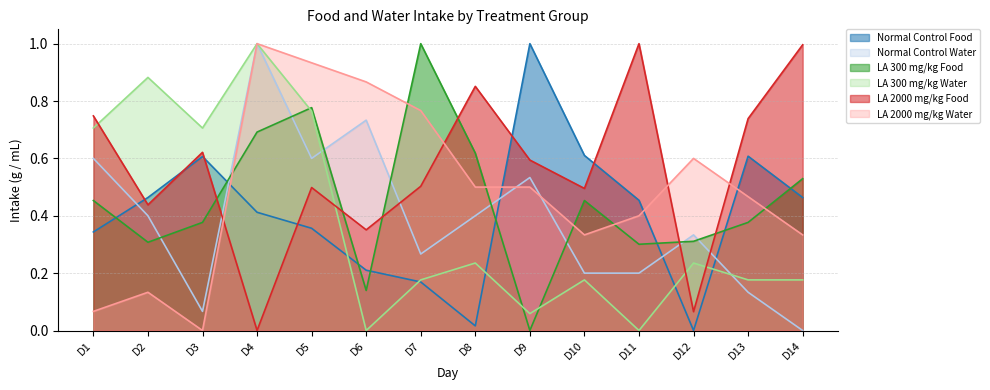

How many positive values does the LA 300 mg/kg Water series have?

12